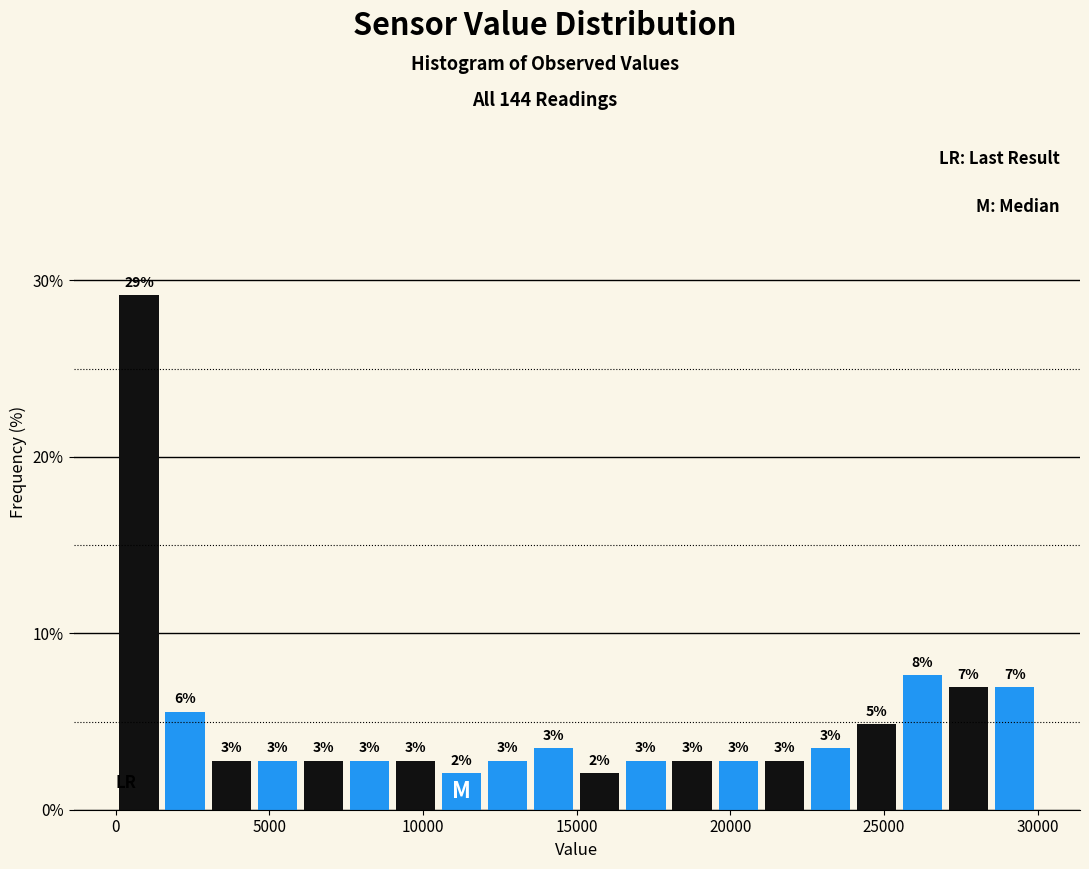

Around what value on the x-axis is the tallest bar? Give the approximate position of its centre, as read against the axis.

1000